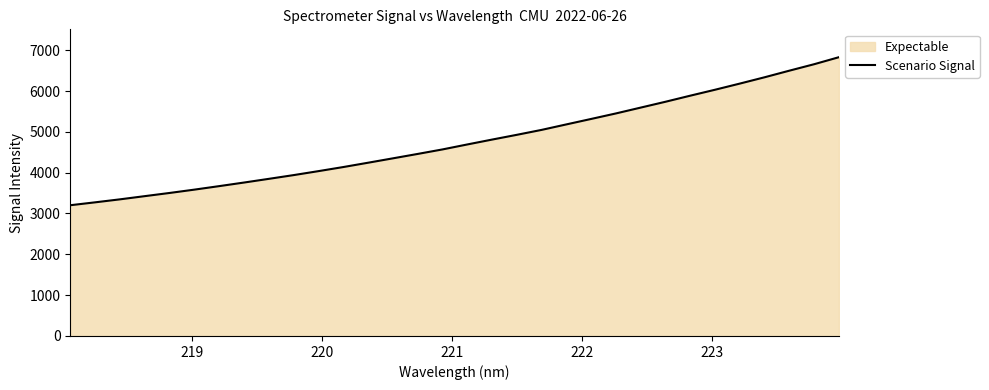

What is the smallest value displayed?

3202.3